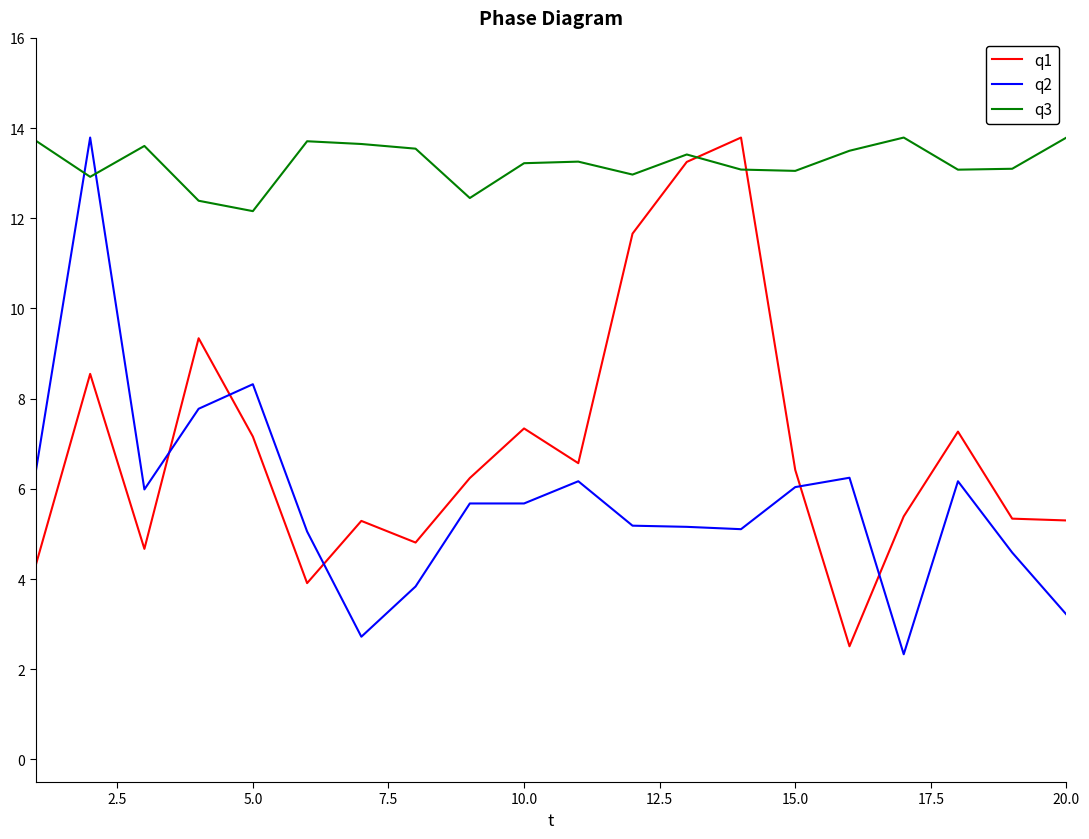

What is the greatest value displayed?

13.8